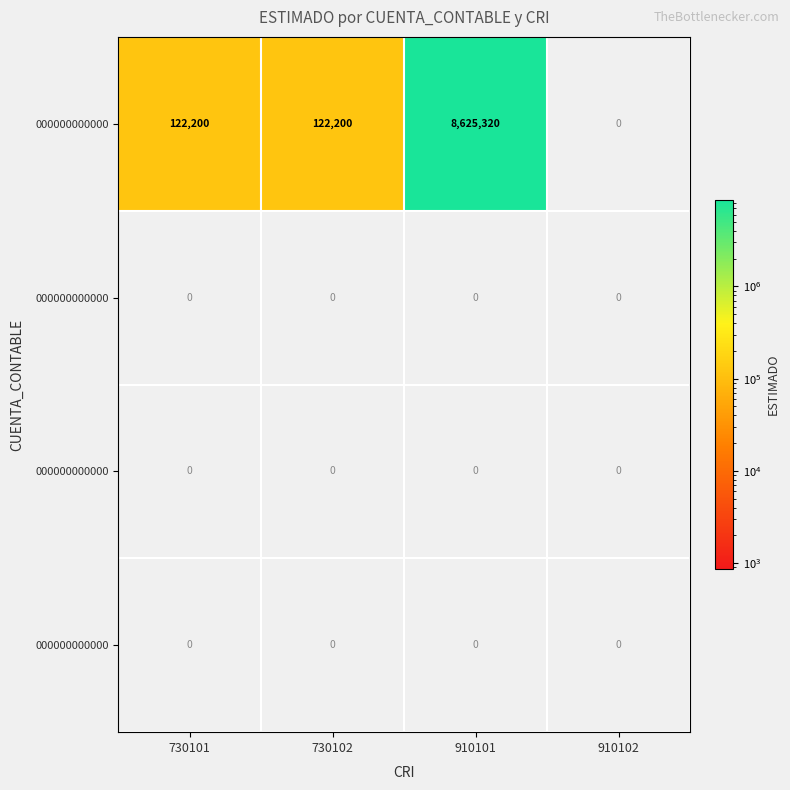

What is the maximum value shown in the chart?

8625320.0